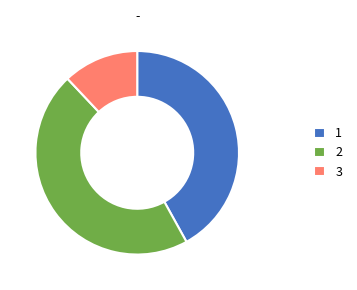

Combined, do 2 and 3 account for over 50%?

Yes